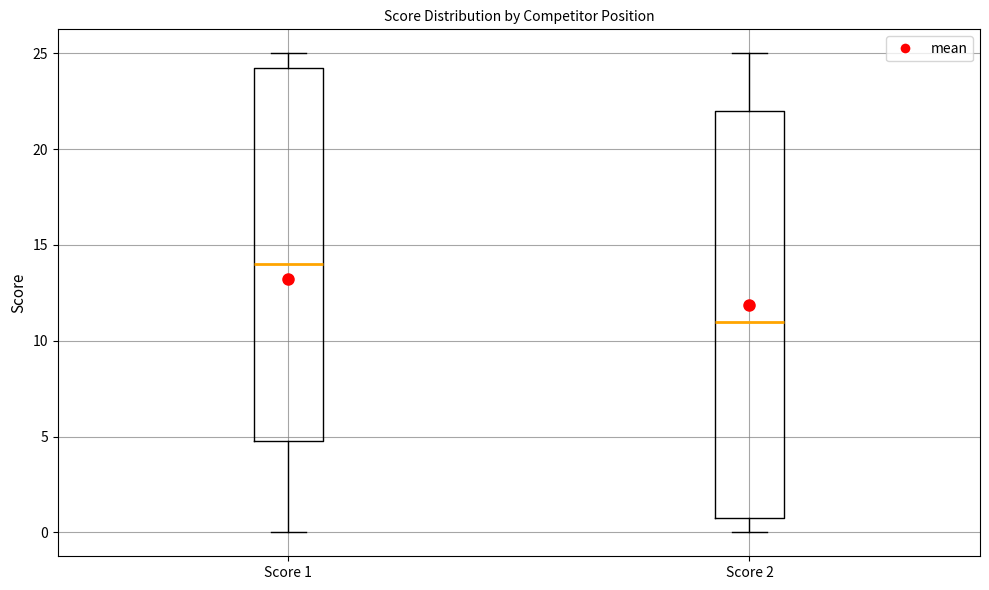

Reading left to right, transcribe this box plot: for each box, give where its median line is, the range the box spans, and where its two whiskers end, as read against the y-axis. The values are not printed on the chart, so give them approximately, as read against the axis.

Score 1: median 14.0, box 5.0 to 24.5, whiskers 0.0 to 25.0
Score 2: median 11.0, box 1.0 to 22.0, whiskers 0.0 to 25.0